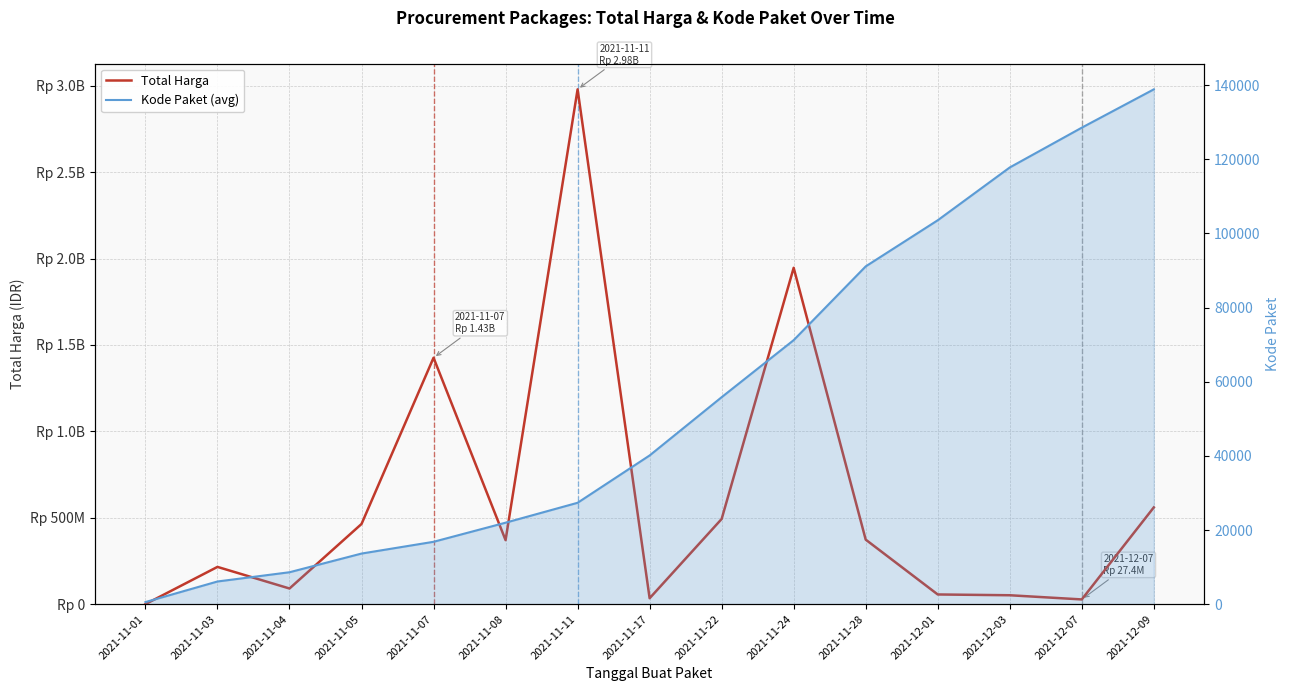

Which series changed the most between 2021-11-11 and 2021-11-28?

Total Harga